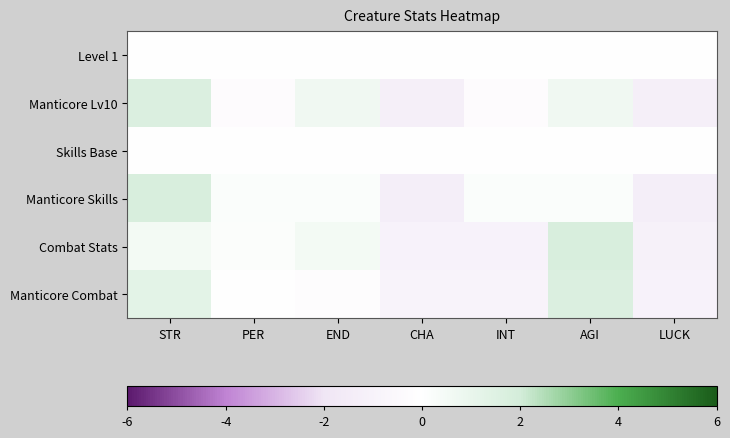

Rank the series by their maximum value, from lowest to highest.

Level 1, Skills Base, Manticore Combat, Manticore Lv10, Manticore Skills, Combat Stats